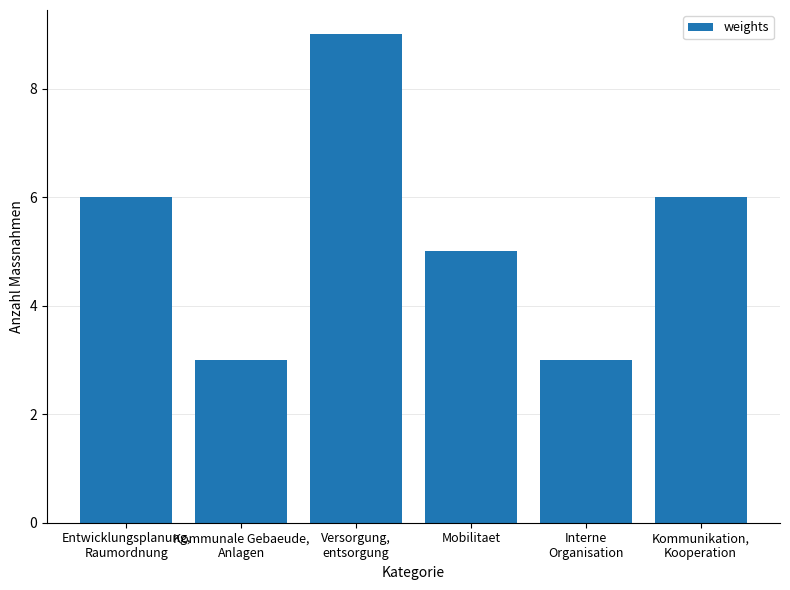

At which category does the chart reach its peak across all series?

Versorgung,
entsorgung